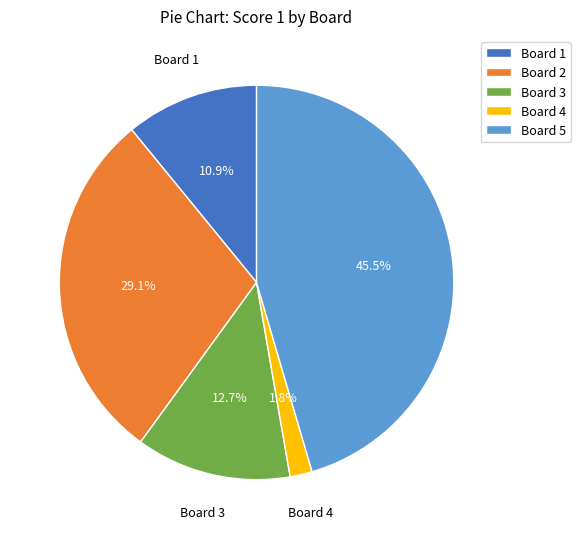

Is there a majority slice in this chart?

No